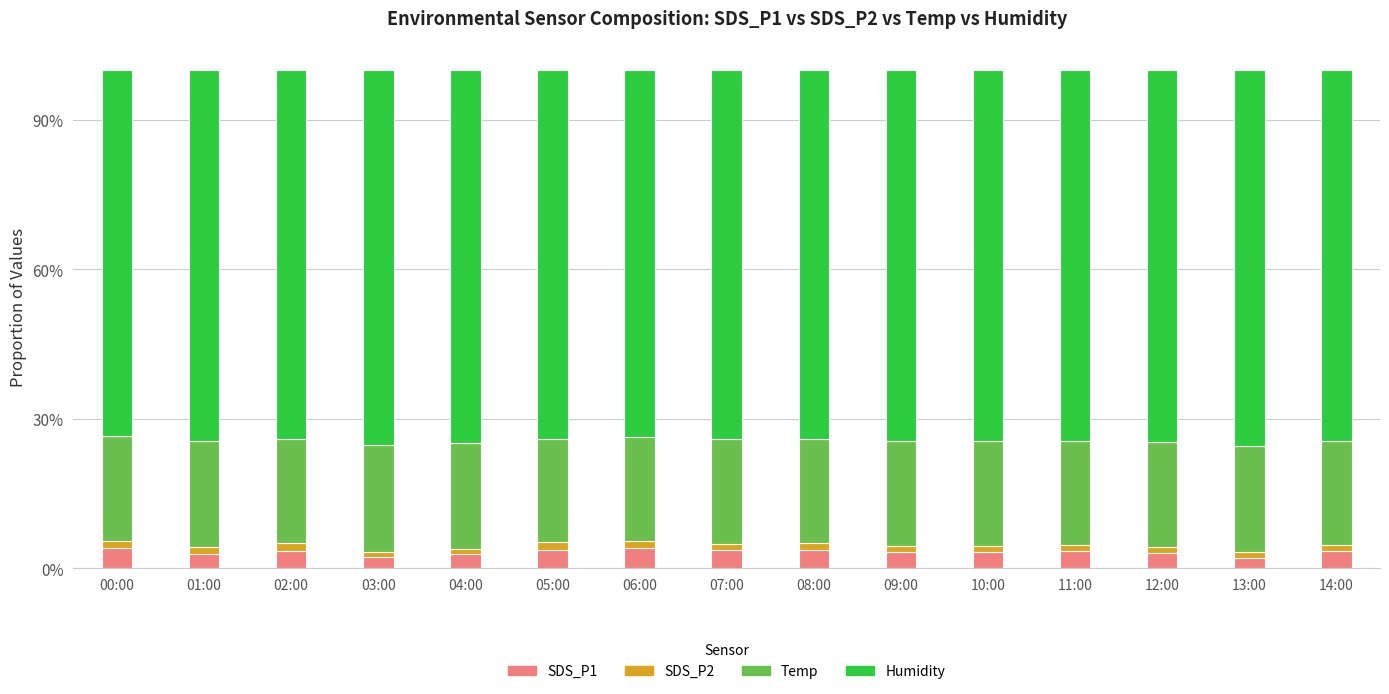

The value of Temp at 08:00 is 0.2. True or false?

True